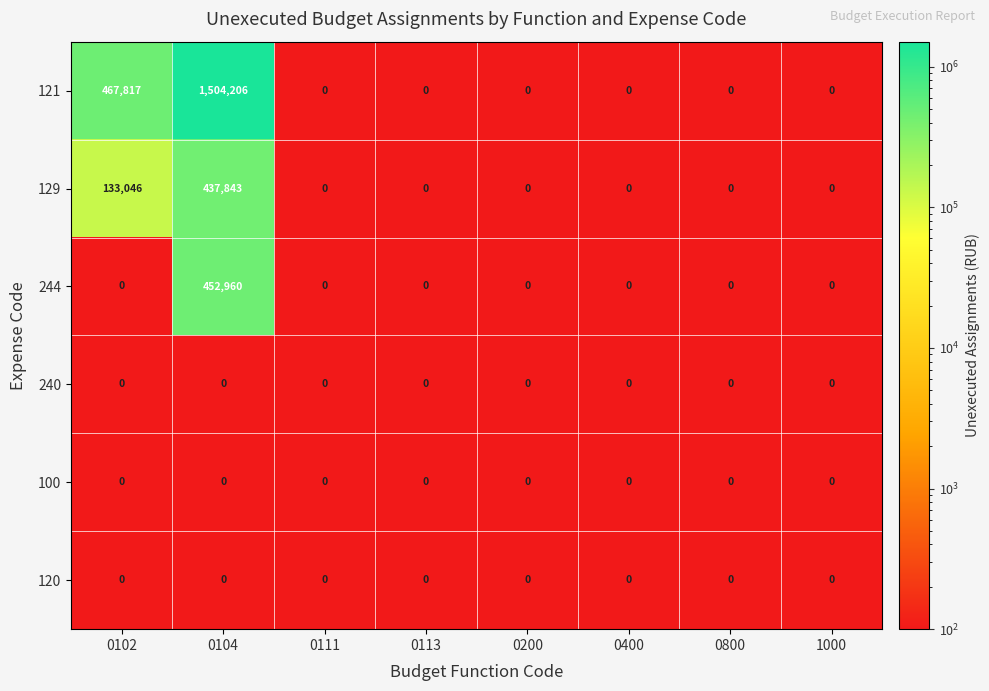

At which label is 129 closest to 218921?

0102